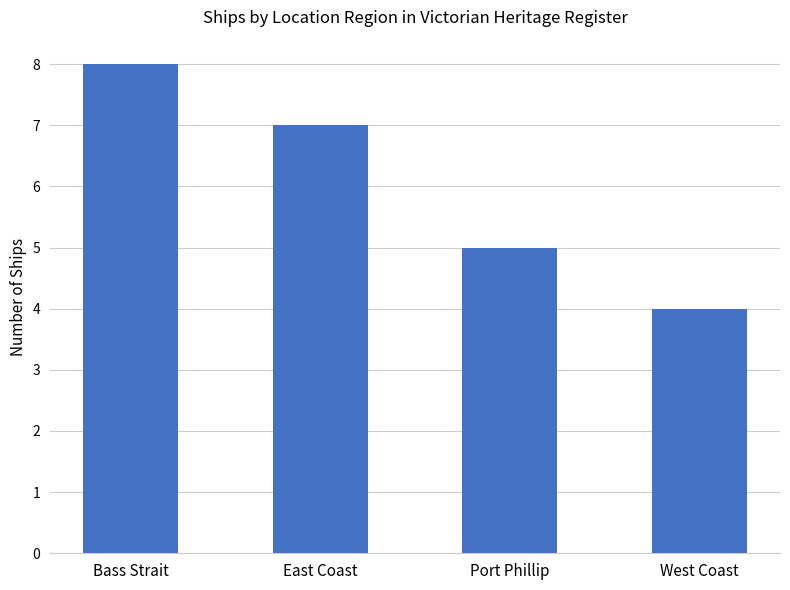

List the labels in order of value, smallest first.

West Coast, Port Phillip, East Coast, Bass Strait